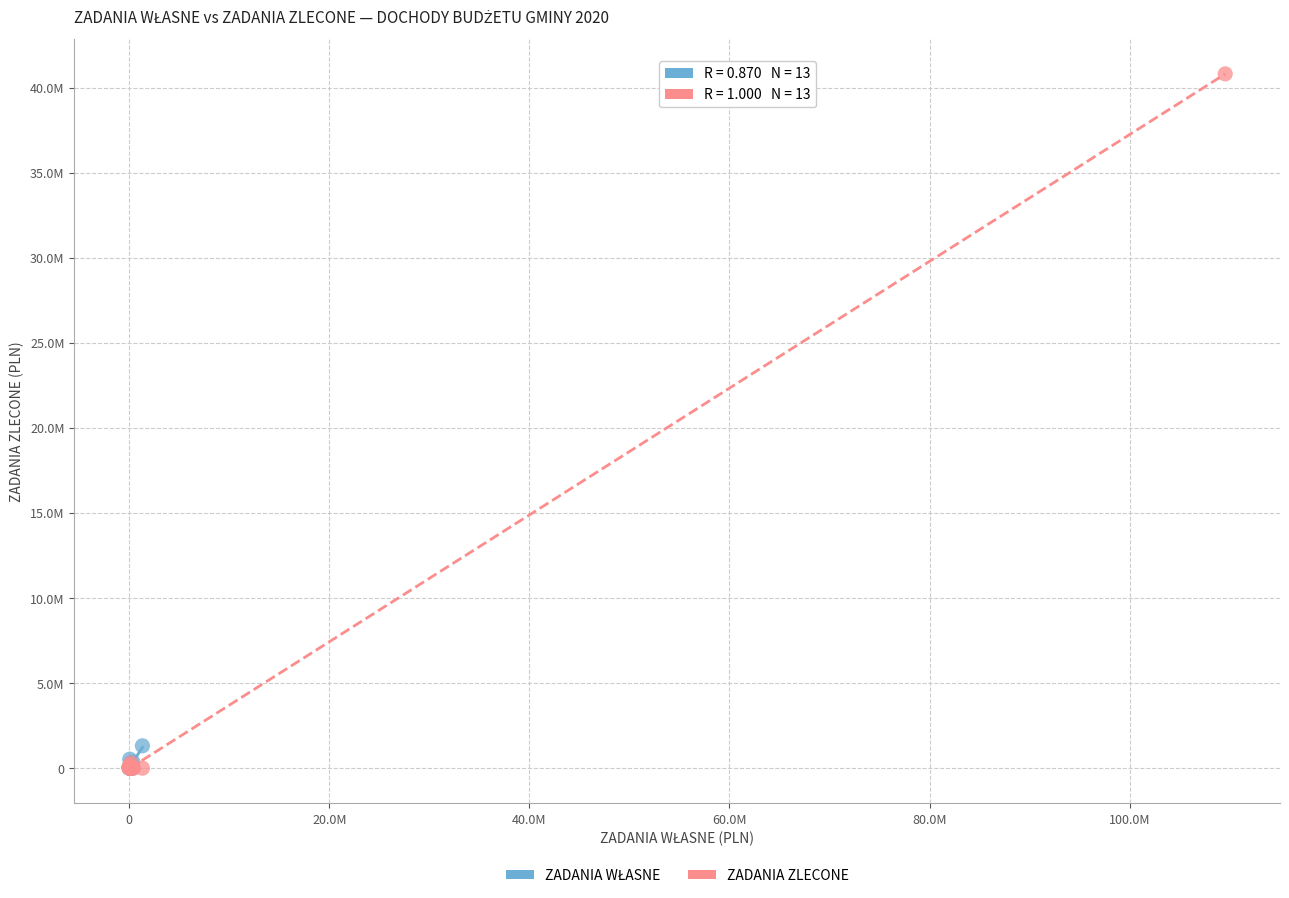

Which series has the largest Y range (max minus min)?

ZADANIA ZLECONE